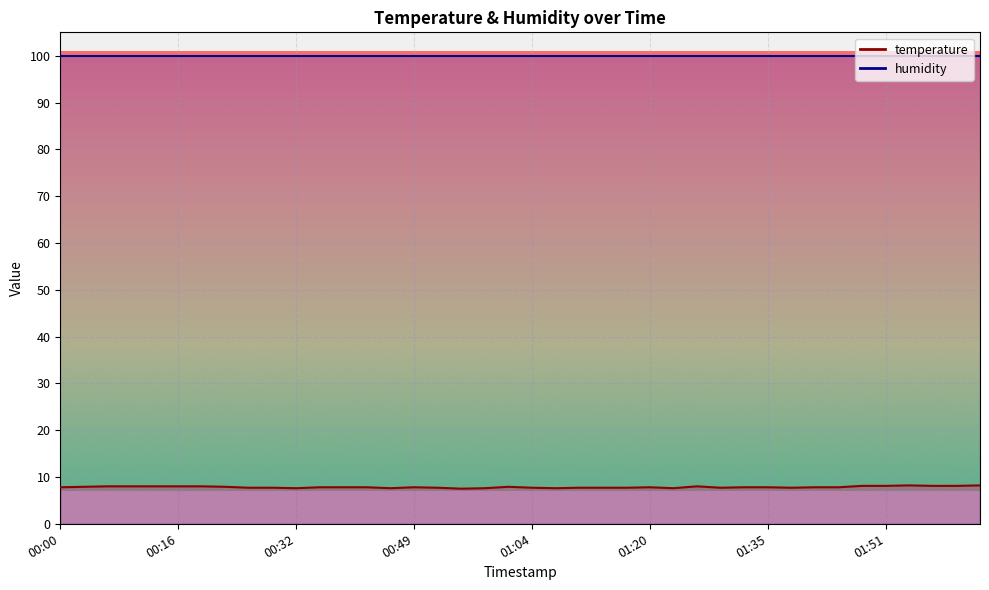

What is the change in value from 00:32 to 01:45?

+0.2